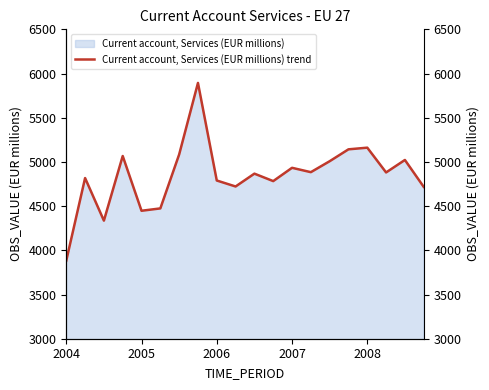

What is the value of the 16th point from the left?

5142.5